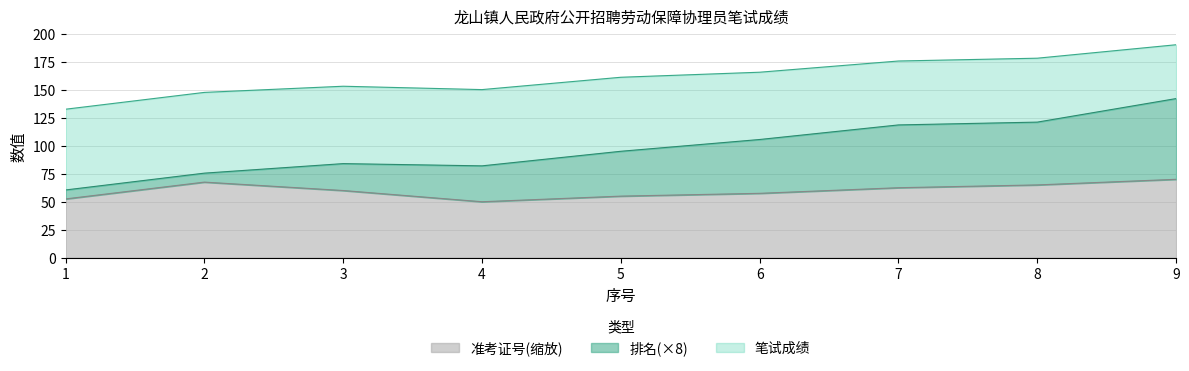

At which category does 笔试成绩 reach its first local peak?

3